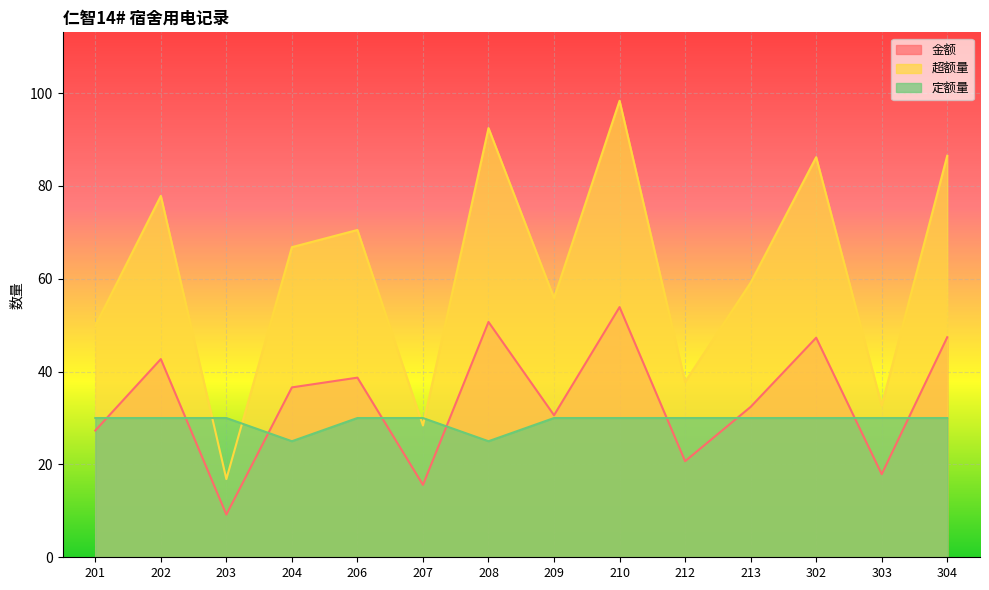

Count the number of categories in the chart.

14